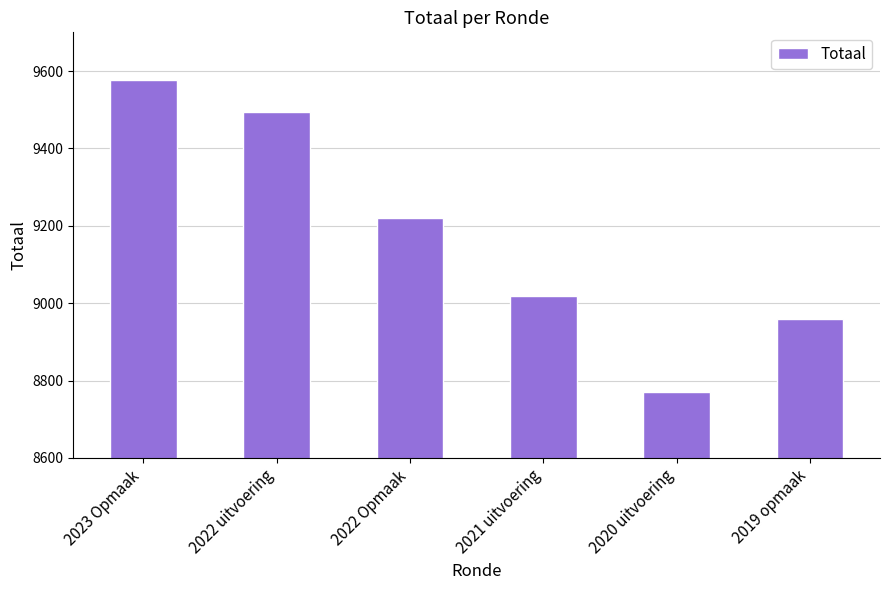

Which label corresponds to the smallest value in the chart?

2020 uitvoering